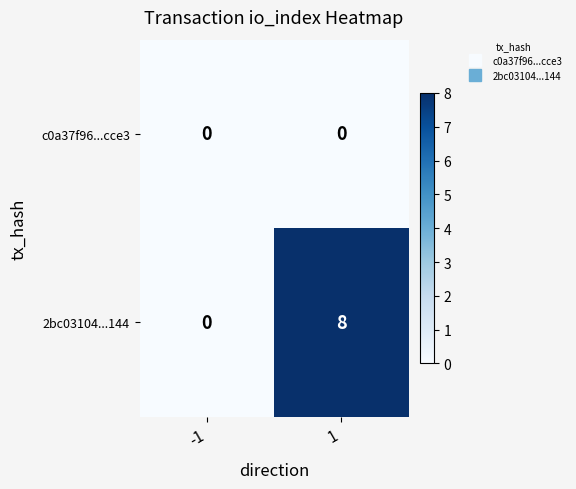

What is the highest value of the 2bc03104...144 series?

8